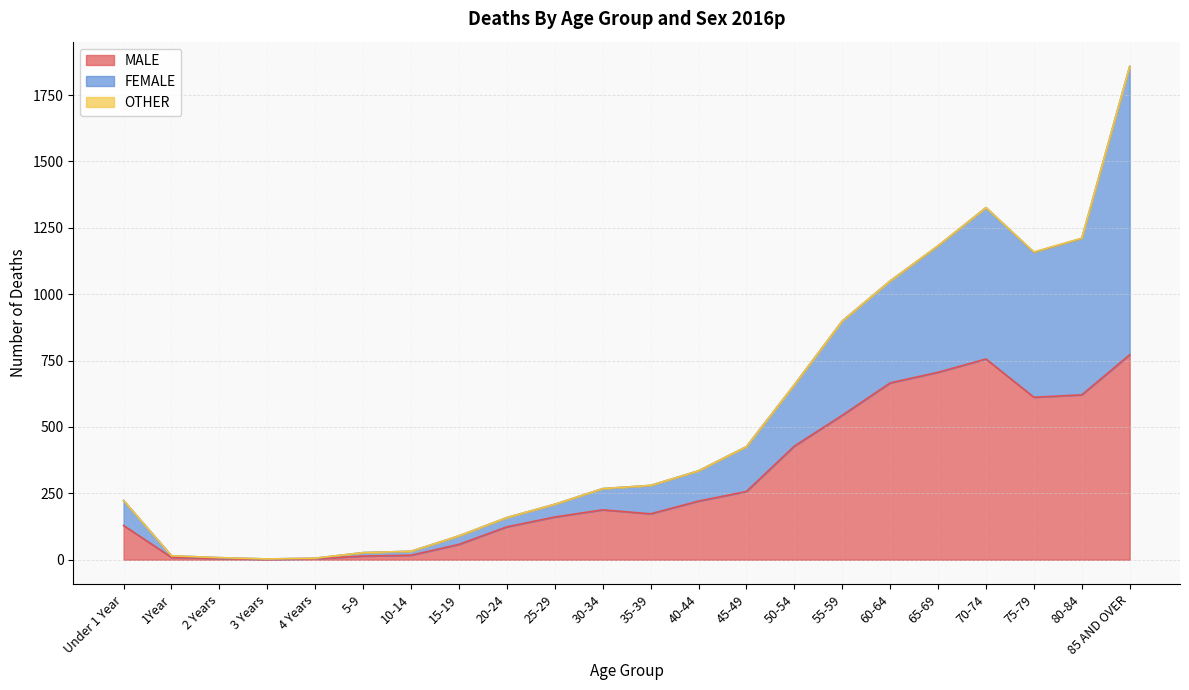

How many data points in MALE are above 188?

10